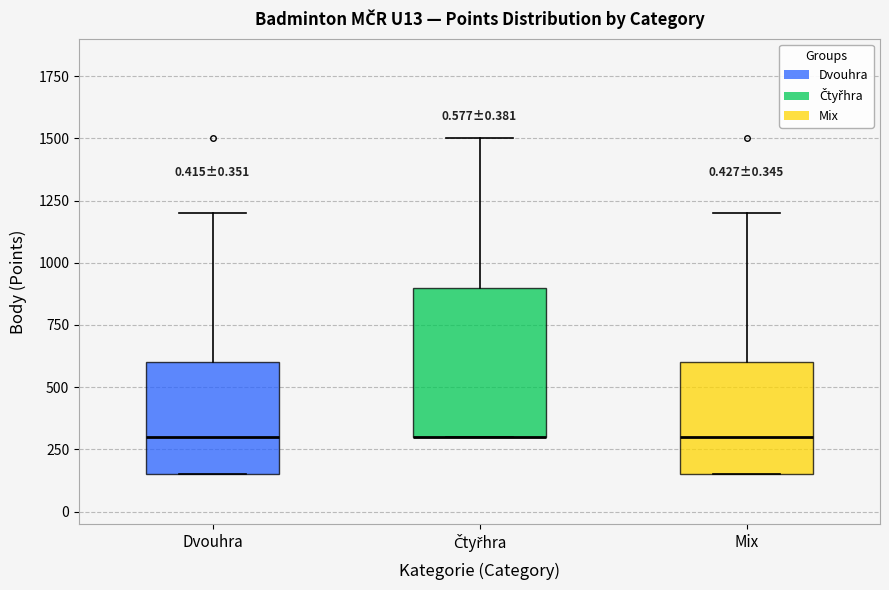

Reading left to right, transcribe this box plot: for each box, give where its median line is, the range the box spans, and where its two whiskers end, as read against the y-axis. The values are not printed on the chart, so give them approximately, as read against the axis.

Dvouhra: median 300, box 150 to 600, whiskers 150 to 1200
Čtyřhra: median 300 (drawn on the box's lower edge), box 300 to 900, whiskers 300 to 1500
Mix: median 300, box 150 to 600, whiskers 150 to 1200